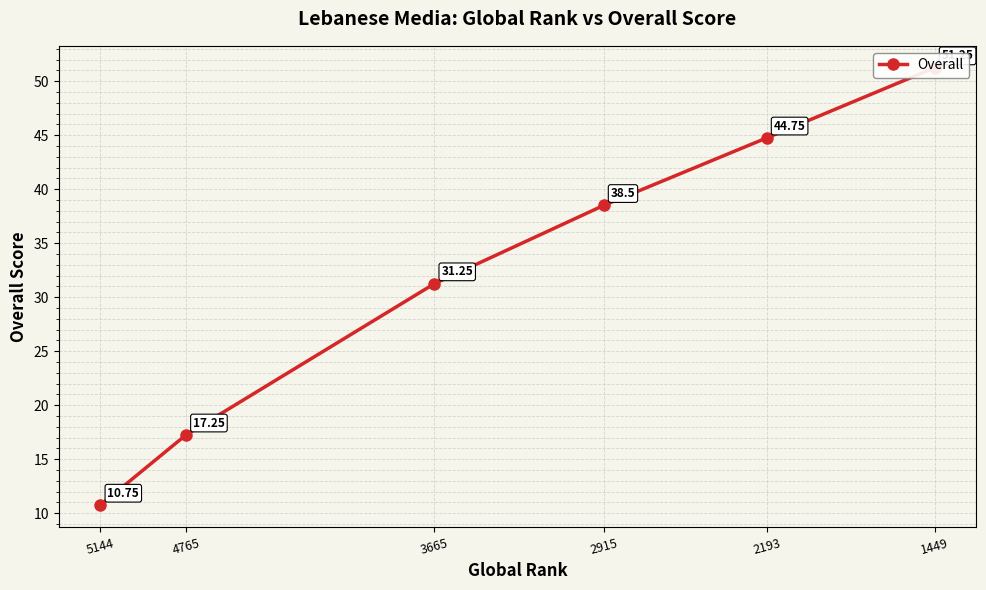

True or false: the data shows 84.6 at 1449.

False